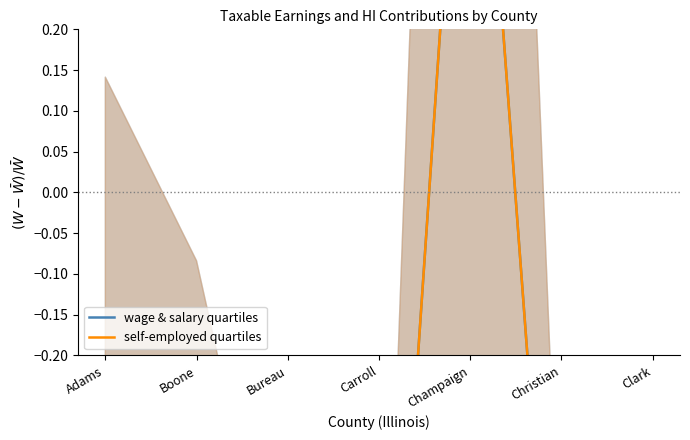

Rank the series by their average value, from highest to lowest.

self-employed quartiles, wage & salary quartiles